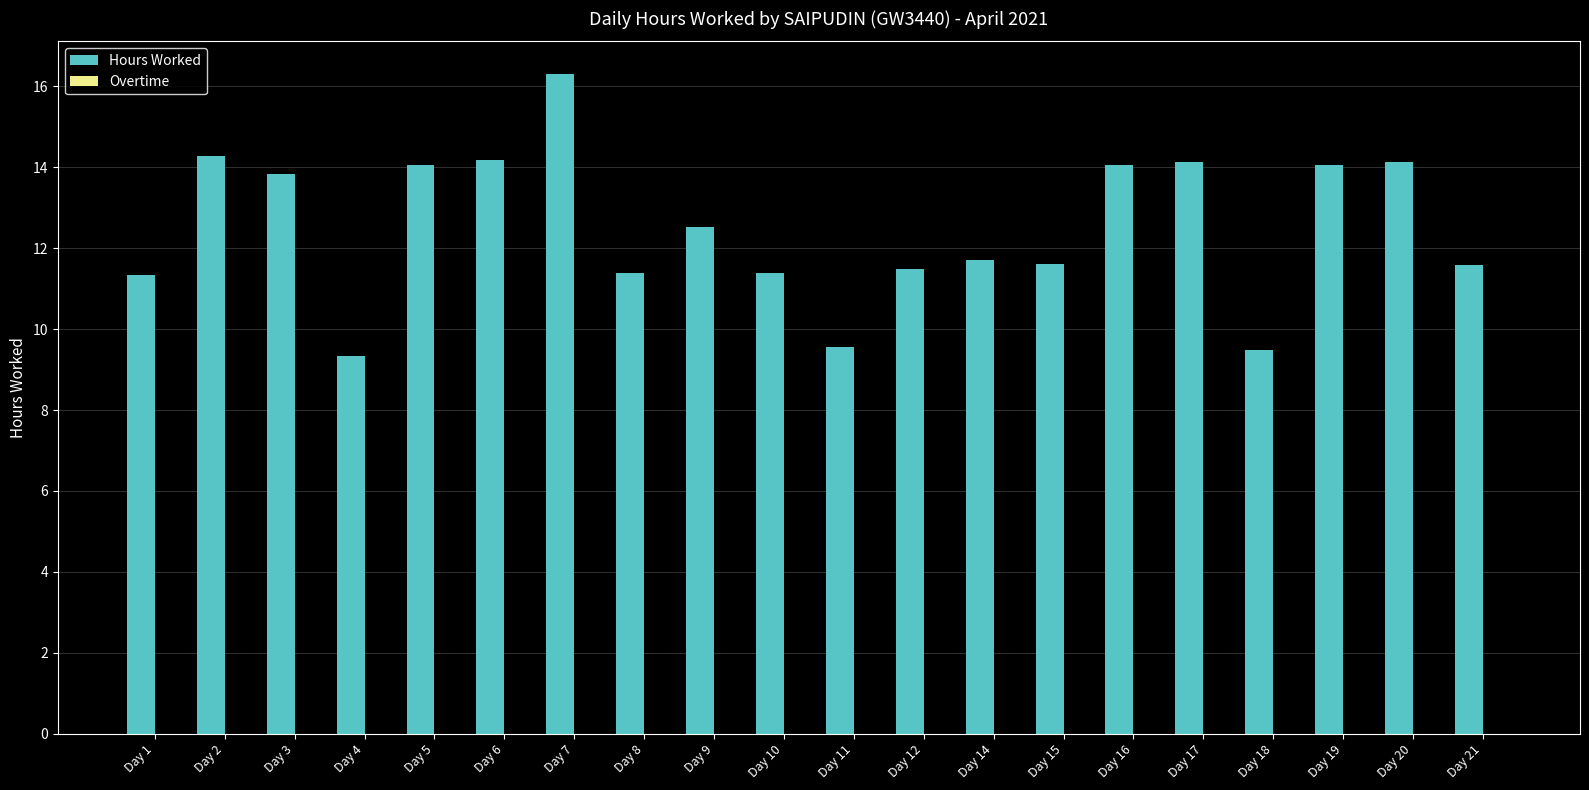

Which has a higher value, Day 10 or Day 17?

Day 17